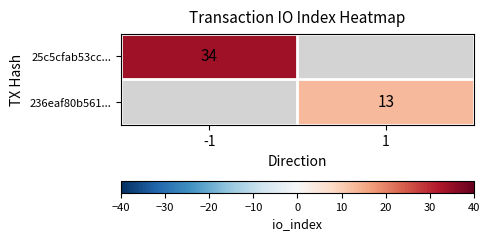

The 25c5cfab53cc... series shows 34 at -1. True or false?

True